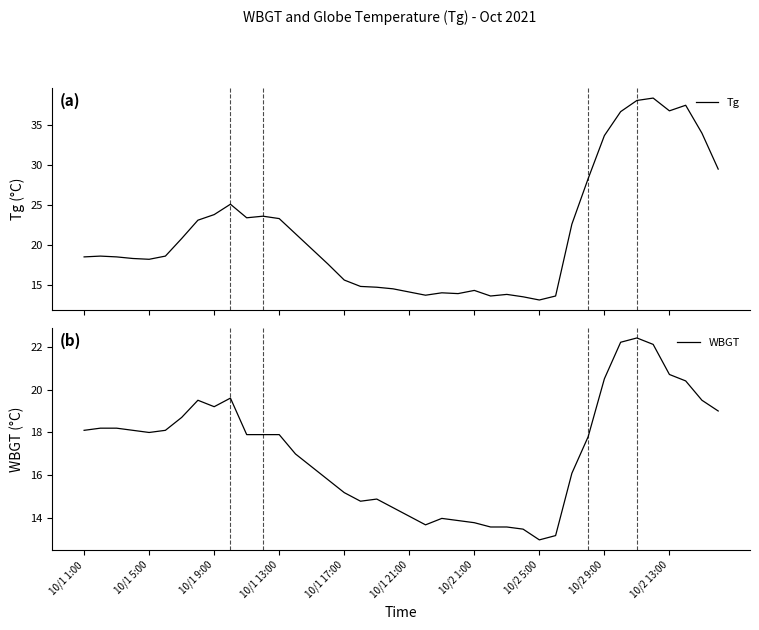

What is the maximum value for Tg?

38.4